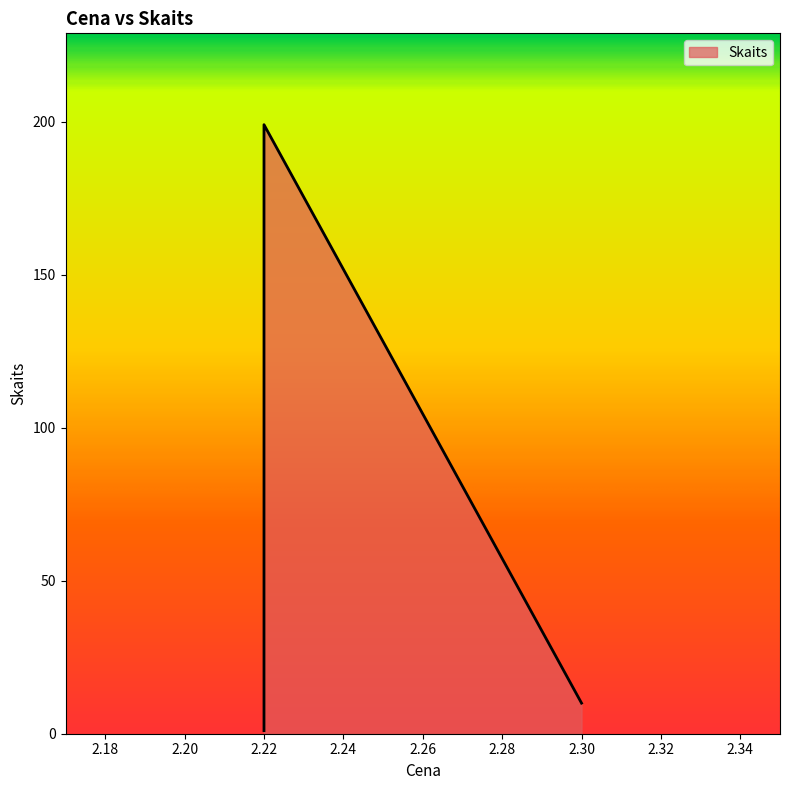

What is the sum of all values?

210